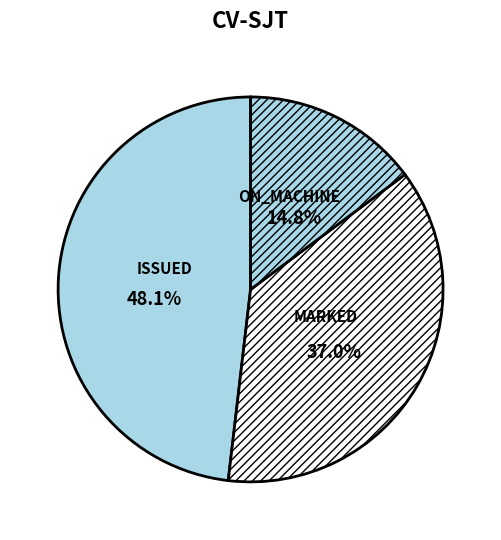

What percentage is NOT represented by ISSUED?

51.9%